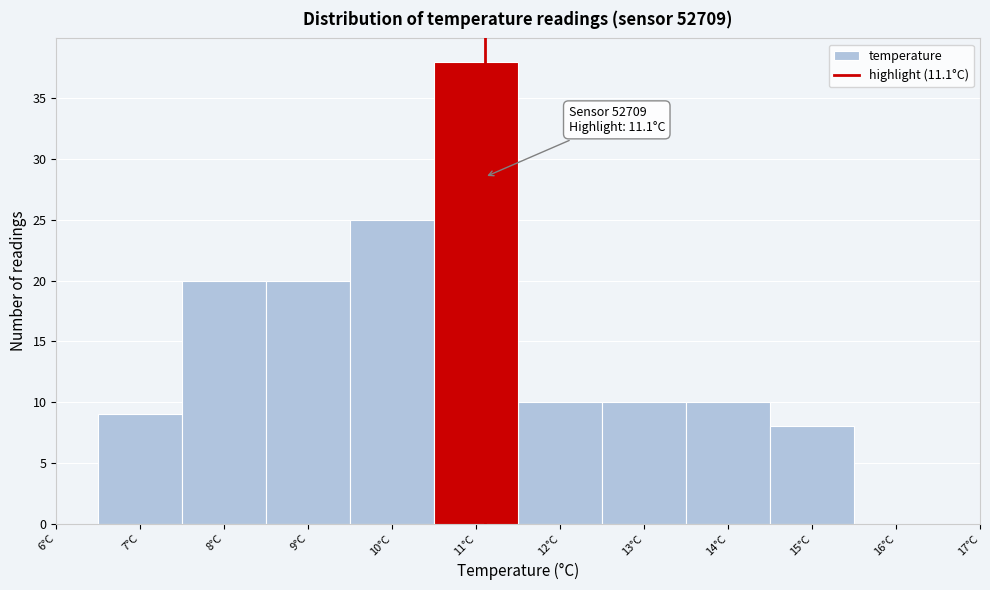

Which range on the x-axis has the tallest bar?

10.5 to 11.5